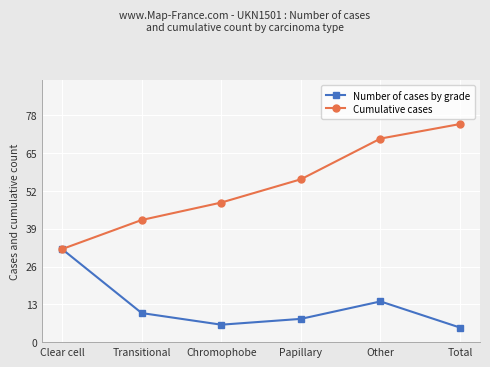

What is the label of the 2nd point from the left?

Transitional